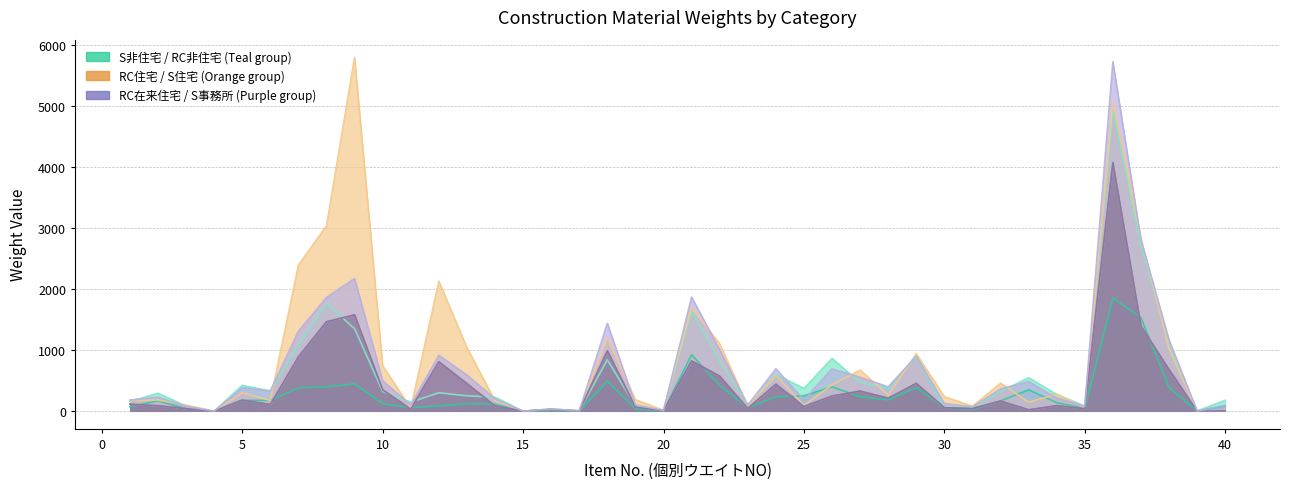

At which label does RC在来住宅 first exceed 114?

1